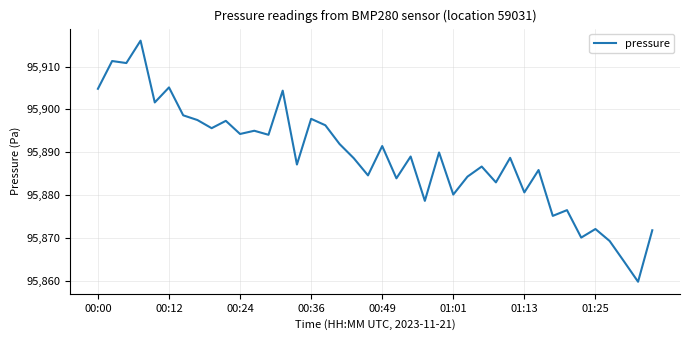

What is the difference between the maximum and minimum values?

56.2